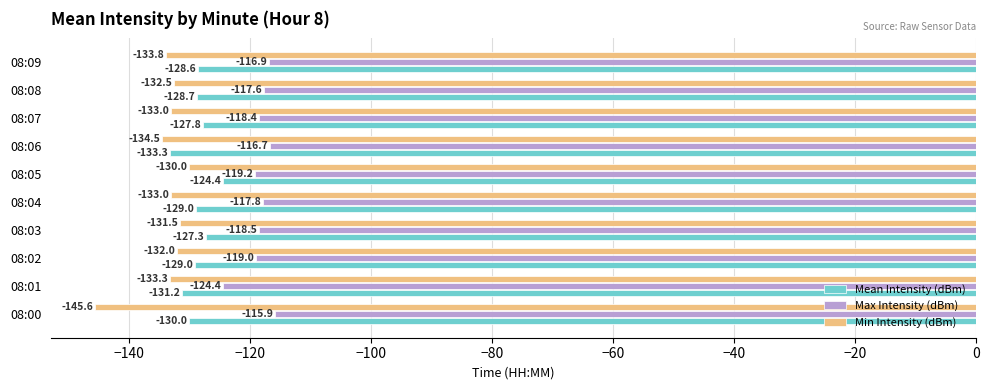

Which series has the largest range (max minus min)?

Min Intensity (dBm)